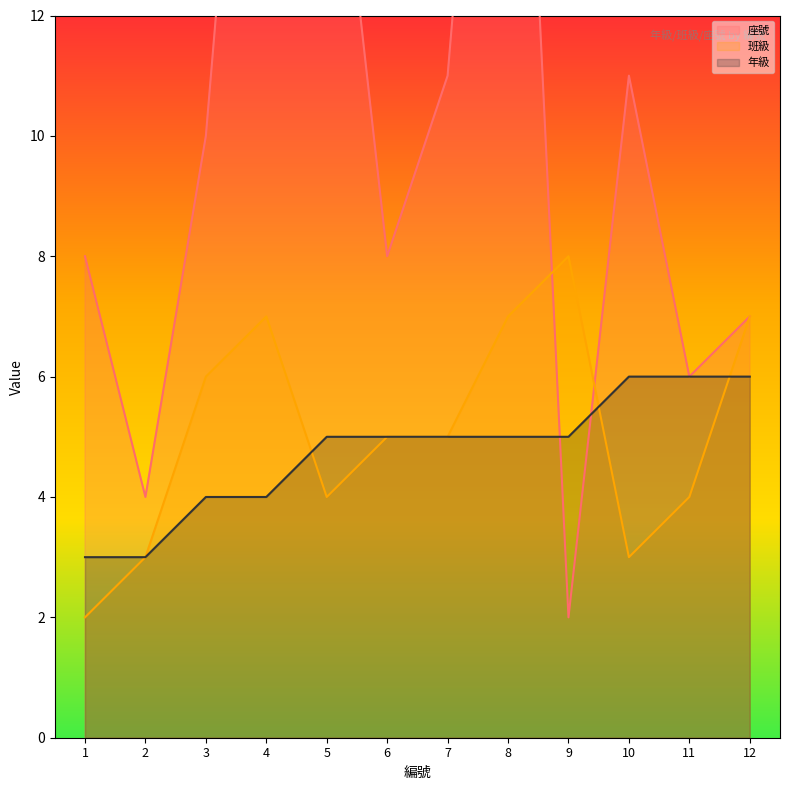

What is the value of the 班級 point at the 10th from the left?

3